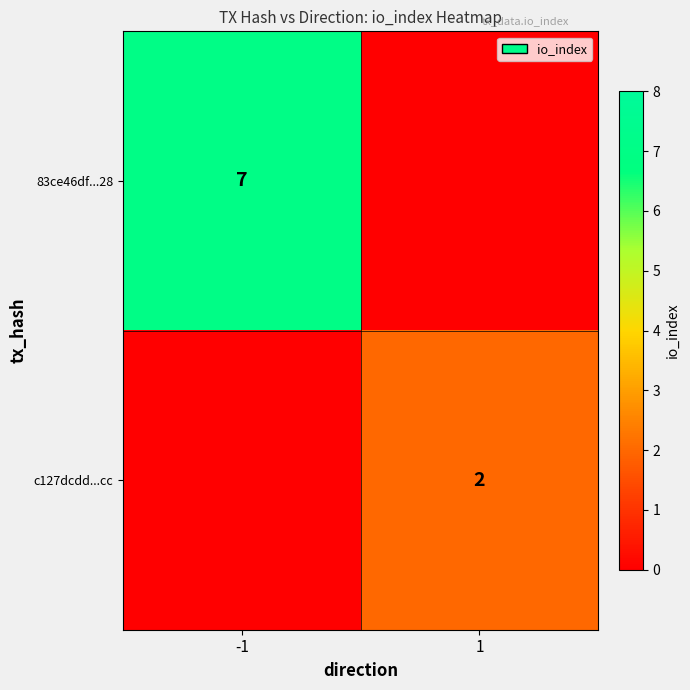

What is the spread (max minus min) of values at -1?

7